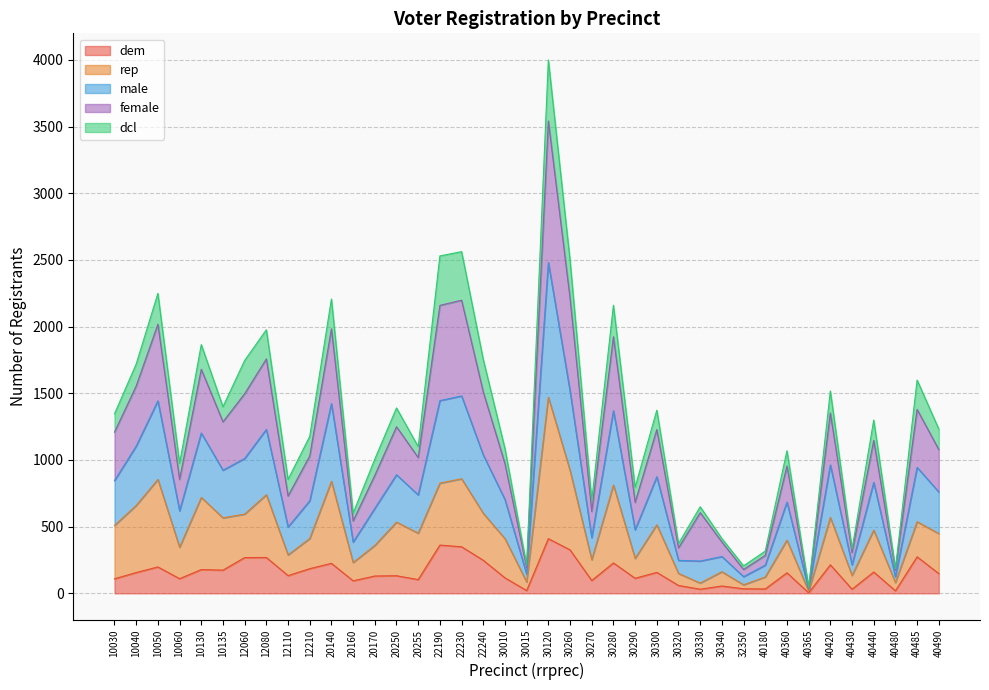

How many data points does each series have?

39